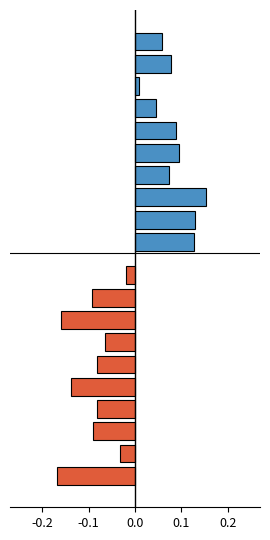

At which label is Below Mean closest to 0?

9